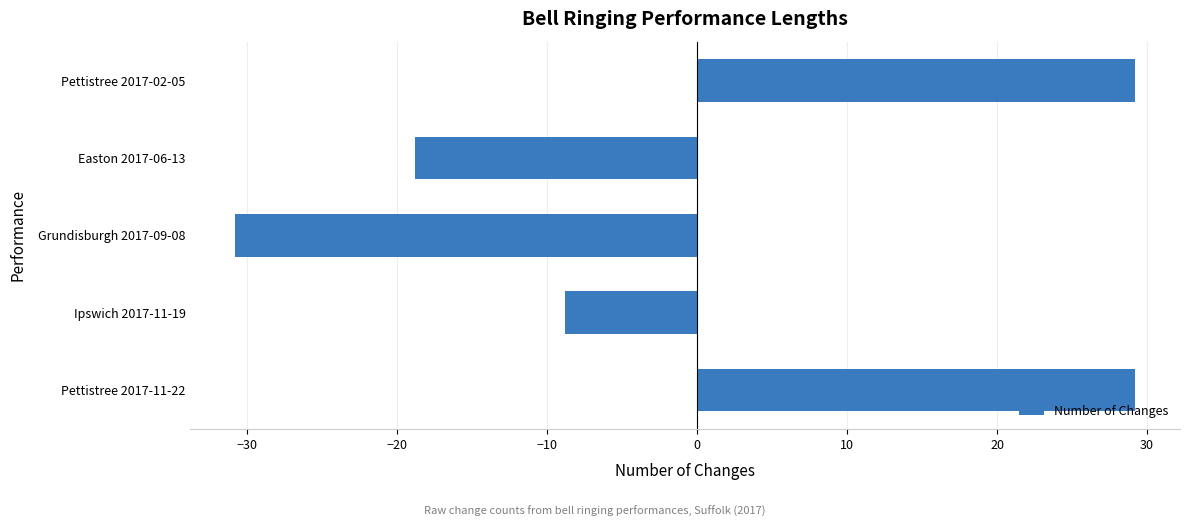

True or false: the data shows -5.5 at Ipswich 2017-11-19.

False